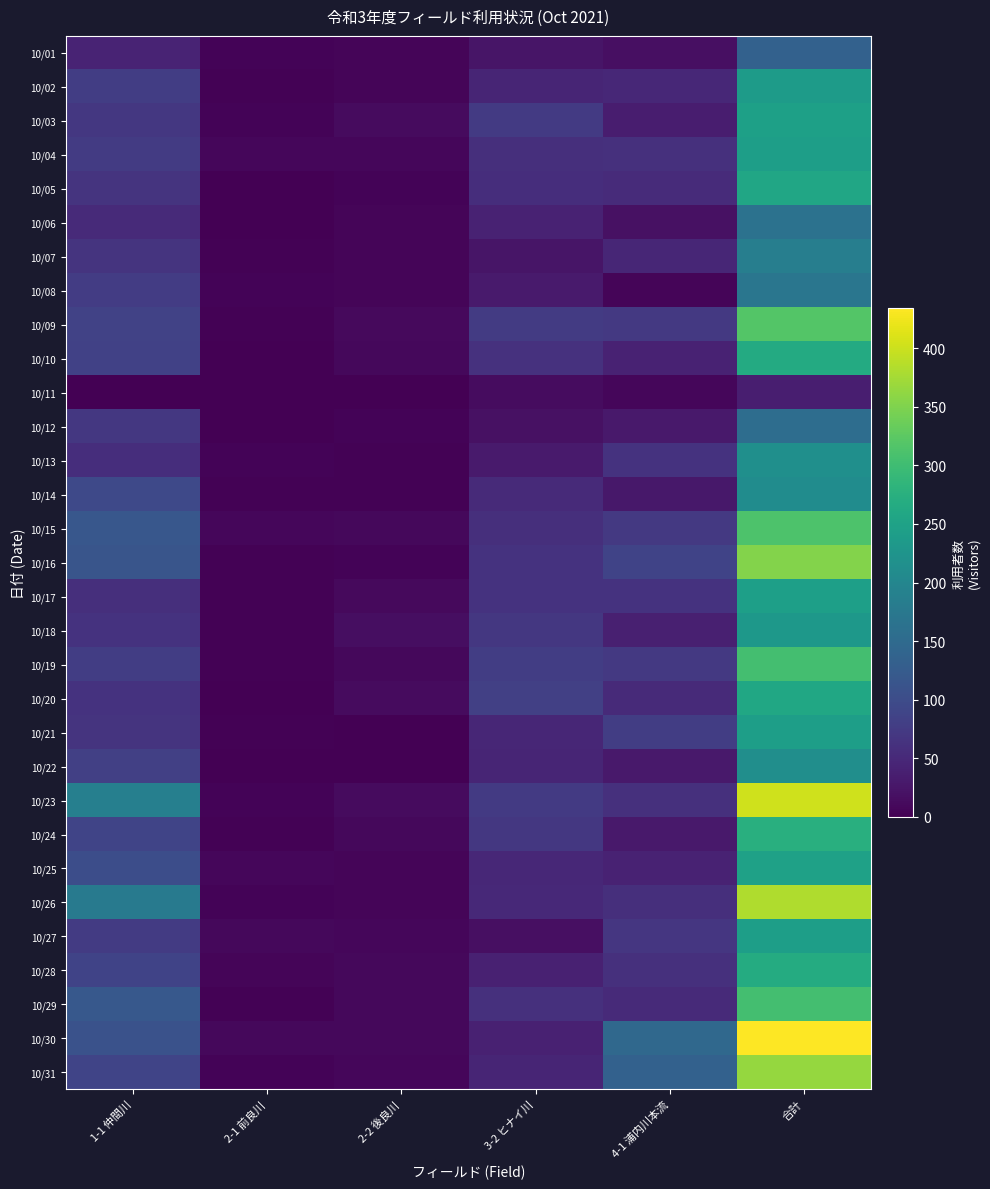

Reading left to right, what are all the values shown in this chart?

10/01: 1-1 仲間川=44	2-1 前良川=4	2-2 後良川=6	3-2 ヒナイ川=25	4-1 浦内川本流=17	合計=134
10/02: 1-1 仲間川=79	2-1 前良川=2	2-2 後良川=6	3-2 ヒナイ川=45	4-1 浦内川本流=49	合計=238
10/03: 1-1 仲間川=71	2-1 前良川=4	2-2 後良川=13	3-2 ヒナイ川=73	4-1 浦内川本流=34	合計=246
10/04: 1-1 仲間川=75	2-1 前良川=7	2-2 後良川=8	3-2 ヒナイ川=58	4-1 浦内川本流=61	合計=244
10/05: 1-1 仲間川=66	2-1 前良川=0	2-2 後良川=4	3-2 ヒナイ川=56	4-1 浦内川本流=53	合計=257
10/06: 1-1 仲間川=51	2-1 前良川=0	2-2 後良川=6	3-2 ヒナイ川=41	4-1 浦内川本流=20	合計=164
10/07: 1-1 仲間川=66	2-1 前良川=2	2-2 後良川=6	3-2 ヒナイ川=25	4-1 浦内川本流=47	合計=186
10/08: 1-1 仲間川=77	2-1 前良川=4	2-2 後良川=6	3-2 ヒナイ川=31	4-1 浦内川本流=6	合計=171
10/09: 1-1 仲間川=86	2-1 前良川=2	2-2 後良川=11	3-2 ヒナイ川=76	4-1 浦内川本流=72	合計=318
10/10: 1-1 仲間川=84	2-1 前良川=0	2-2 後良川=10	3-2 ヒナイ川=62	4-1 浦内川本流=42	合計=266
10/11: 1-1 仲間川=0	2-1 前良川=0	2-2 後良川=0	3-2 ヒナイ川=15	4-1 浦内川本流=7	合計=37
10/12: 1-1 仲間川=71	2-1 前良川=0	2-2 後良川=4	3-2 ヒナイ川=19	4-1 浦内川本流=29	合計=155
10/13: 1-1 仲間川=56	2-1 前良川=4	2-2 後良川=3	3-2 ヒナイ川=31	4-1 浦内川本流=63	合計=216
10/14: 1-1 仲間川=96	2-1 前良川=2	2-2 後良川=2	3-2 ヒナイ川=51	4-1 浦内川本流=28	合計=211
10/15: 1-1 仲間川=118	2-1 前良川=7	2-2 後良川=10	3-2 ヒナイ川=58	4-1 浦内川本流=72	合計=312
10/16: 1-1 仲間川=115	2-1 前良川=2	2-2 後良川=4	3-2 ヒナイ川=64	4-1 浦内川本流=87	合計=354
10/17: 1-1 仲間川=58	2-1 前良川=2	2-2 後良川=11	3-2 ヒナイ川=64	4-1 浦内川本流=64	合計=245
10/18: 1-1 仲間川=63	2-1 前良川=2	2-2 後良川=16	3-2 ヒナイ川=70	4-1 浦内川本流=38	合計=232
10/19: 1-1 仲間川=78	2-1 前良川=2	2-2 後良川=9	3-2 ヒナイ川=78	4-1 浦内川本流=72	合計=305
10/20: 1-1 仲間川=64	2-1 前良川=0	2-2 後良川=12	3-2 ヒナイ川=82	4-1 浦内川本流=51	合計=258
10/21: 1-1 仲間川=65	2-1 前良川=2	2-2 後良川=0	3-2 ヒナイ川=47	4-1 浦内川本流=78	合計=244
10/22: 1-1 仲間川=83	2-1 前良川=0	2-2 後良川=0	3-2 ヒナイ川=45	4-1 浦内川本流=29	合計=214
10/23: 1-1 仲間川=187	2-1 前良川=4	2-2 後良川=12	3-2 ヒナイ川=73	4-1 浦内川本流=61	合計=402
10/24: 1-1 仲間川=89	2-1 前良川=2	2-2 後良川=10	3-2 ヒナイ川=71	4-1 浦内川本流=30	合計=273
10/25: 1-1 仲間川=103	2-1 前良川=7	2-2 後良川=6	3-2 ヒナイ川=49	4-1 浦内川本流=41	合計=249
10/26: 1-1 仲間川=179	2-1 前良川=4	2-2 後良川=6	3-2 ヒナイ川=50	4-1 浦内川本流=58	合計=382
10/27: 1-1 仲間川=76	2-1 前良川=9	2-2 後良川=7	3-2 ヒナイ川=18	4-1 浦内川本流=68	合計=243
10/28: 1-1 仲間川=88	2-1 前良川=6	2-2 後良川=9	3-2 ヒナイ川=39	4-1 浦内川本流=60	合計=267
10/29: 1-1 仲間川=120	2-1 前良川=2	2-2 後良川=9	3-2 ヒナイ川=60	4-1 浦内川本流=52	合計=304
10/30: 1-1 仲間川=109	2-1 前良川=9	2-2 後良川=10	3-2 ヒナイ川=39	4-1 浦内川本流=146	合計=434
10/31: 1-1 仲間川=89	2-1 前良川=4	2-2 後良川=7	3-2 ヒナイ川=45	4-1 浦内川本流=135	合計=366